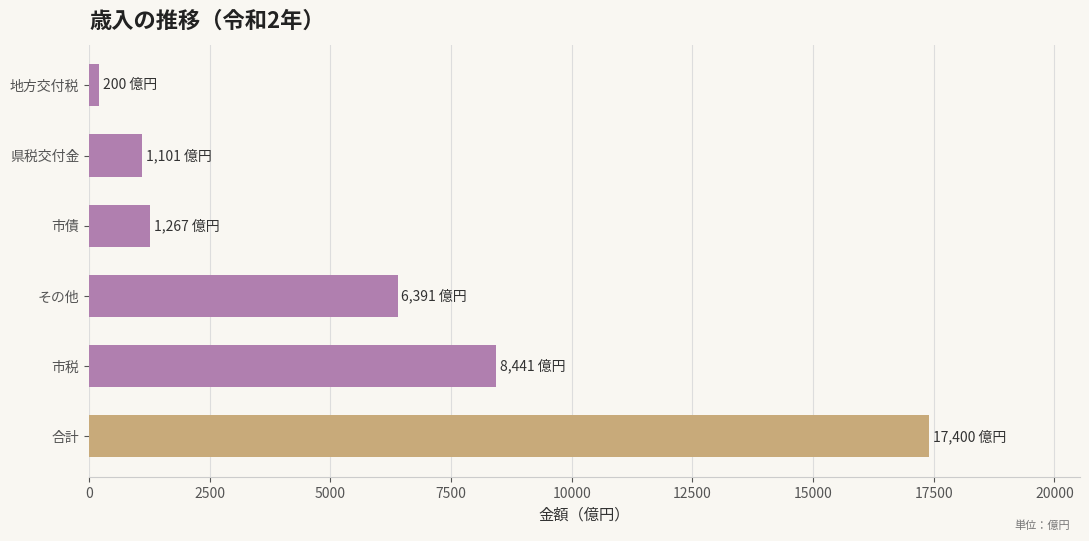

What is the change in value from 市税 to 県税交付金?

-7340